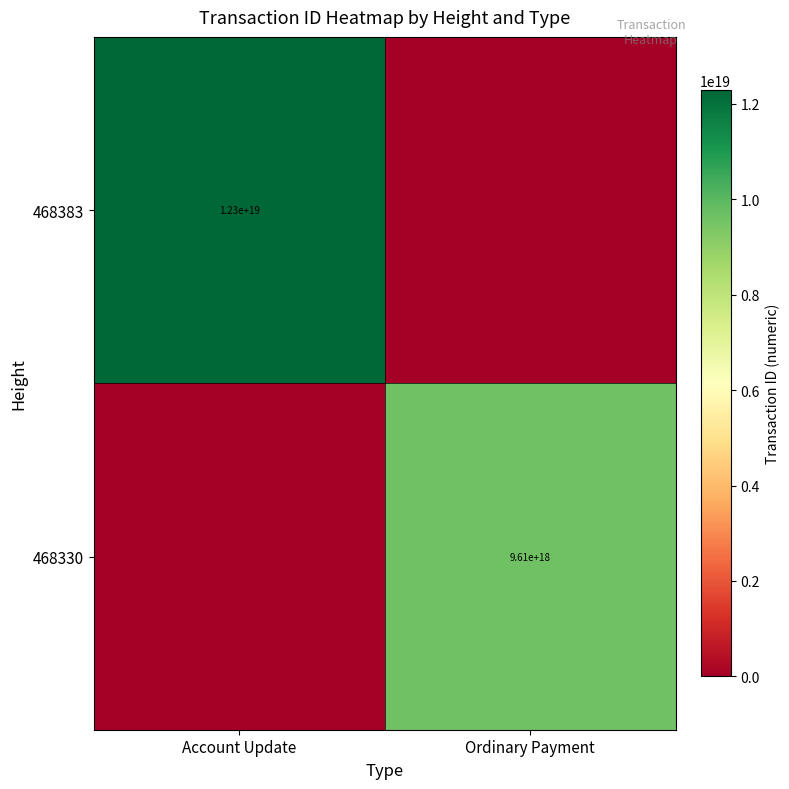

What is the greatest value displayed?

12281960322425776128